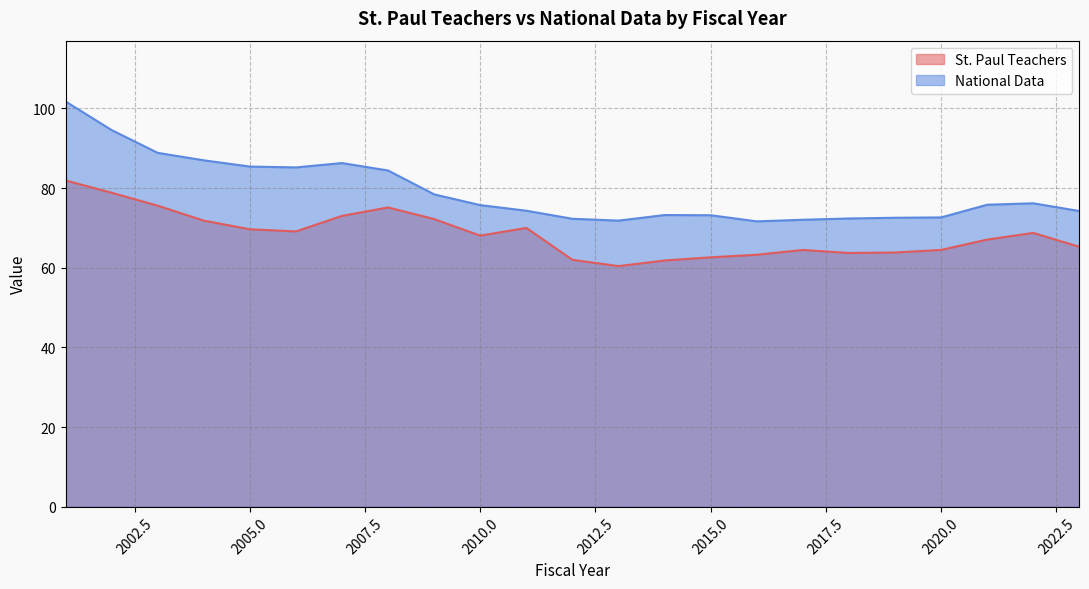

At which category is the sum across all series the highest?

2001